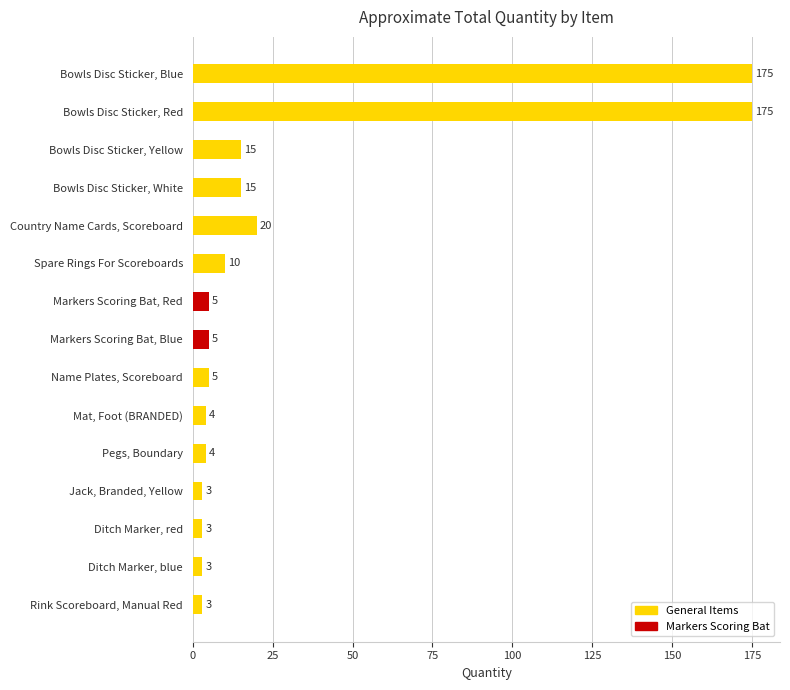

What is the ratio of the value at Ditch Marker, blue to the value at Markers Scoring Bat, Red?

0.6